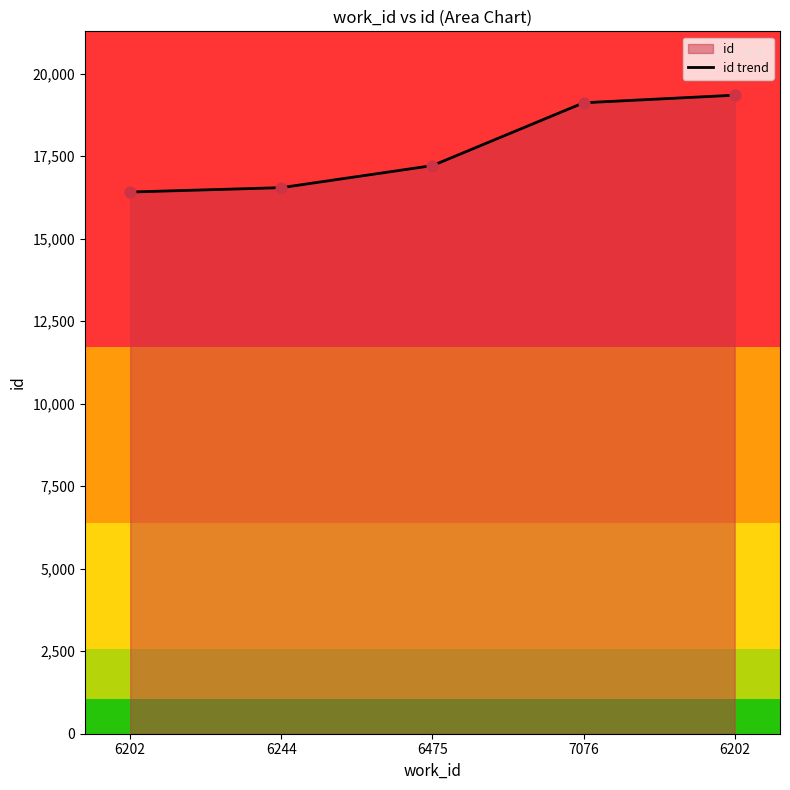

Which has a higher value, 6244 or 6202?

6244